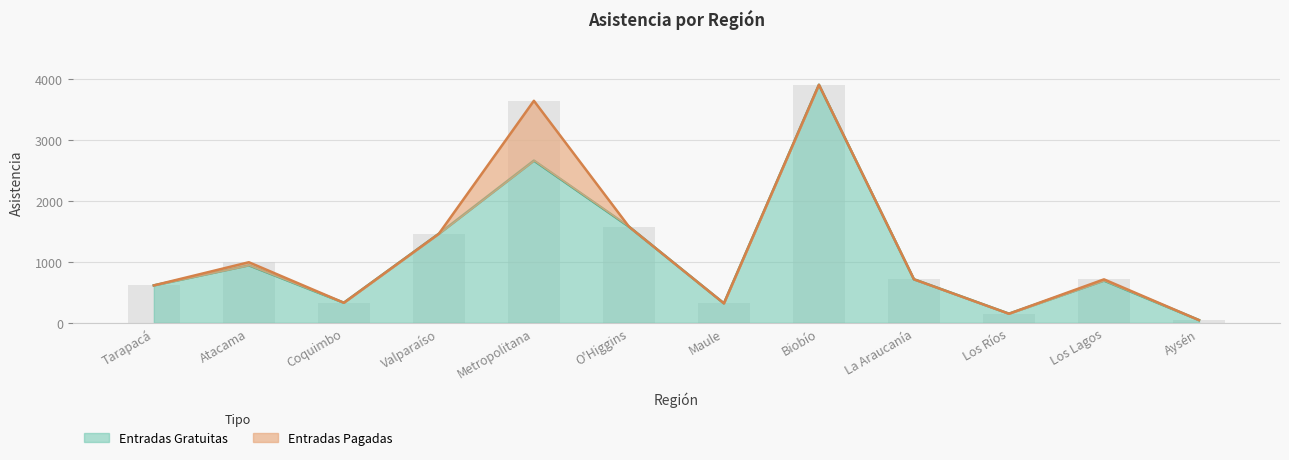

What is the greatest value displayed?

3909